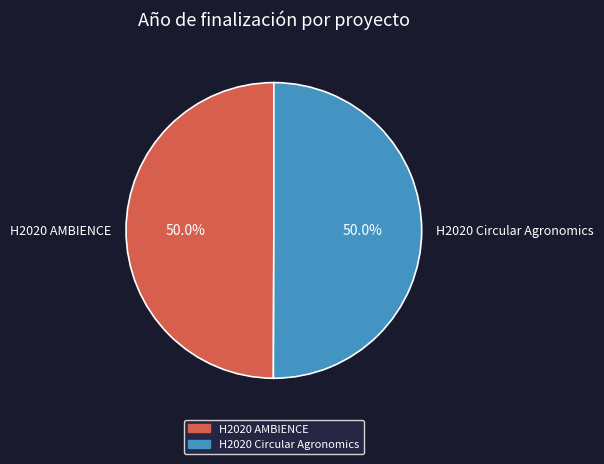

Combined, do H2020 Circular Agronomics and H2020 AMBIENCE account for over 50%?

Yes